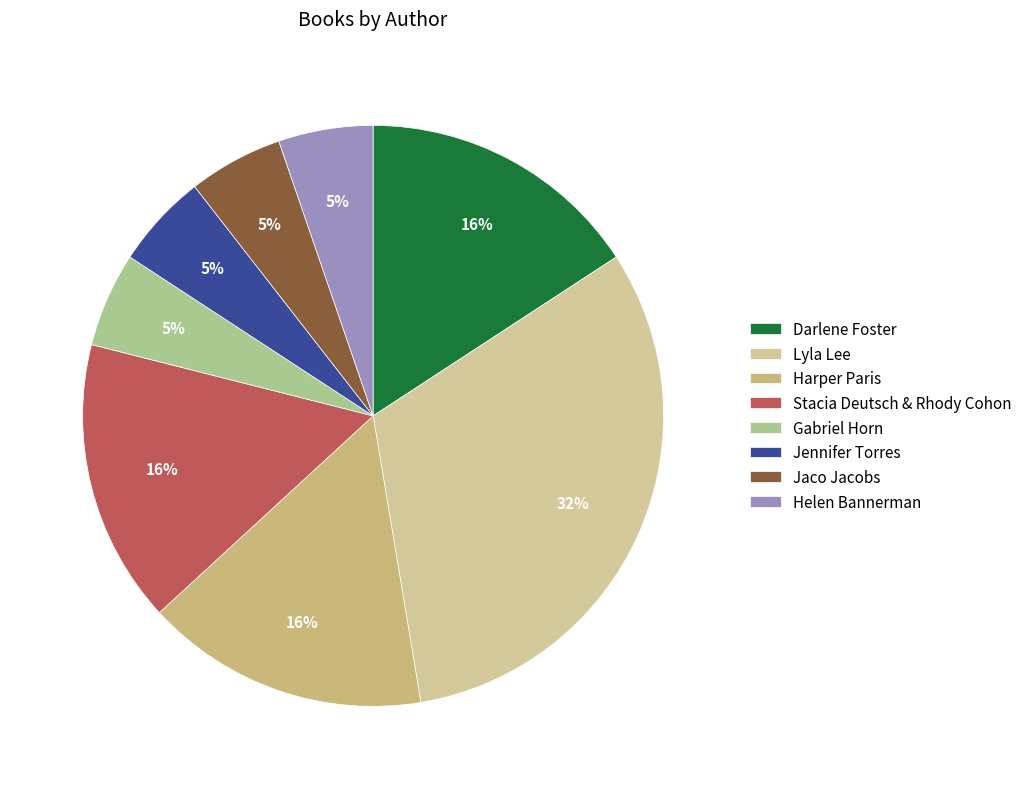

What is the change in value from Harper Paris to Jaco Jacobs?

-2